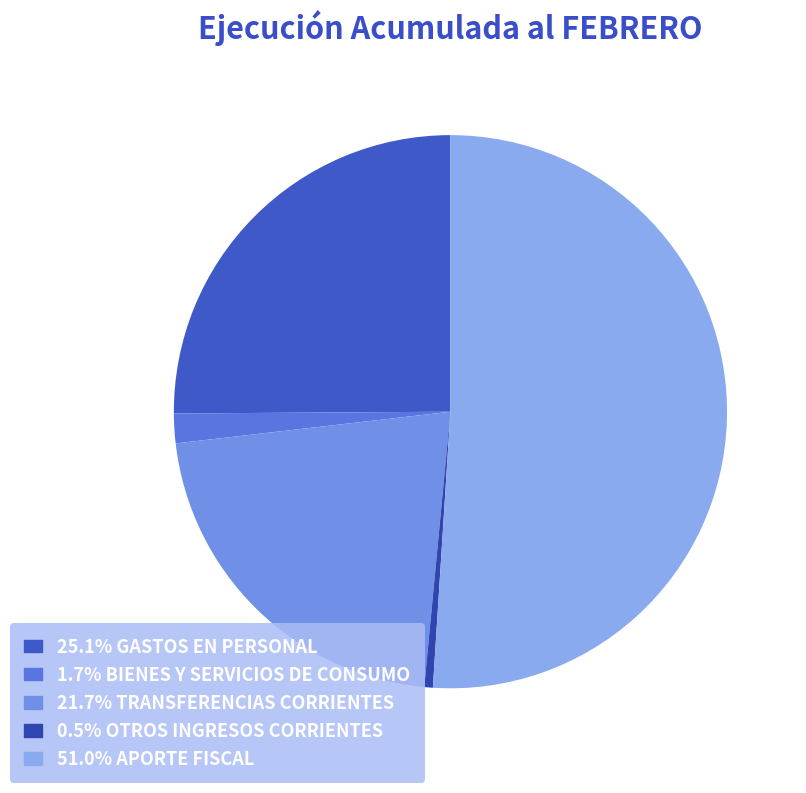

How many segments does this pie chart have?

5